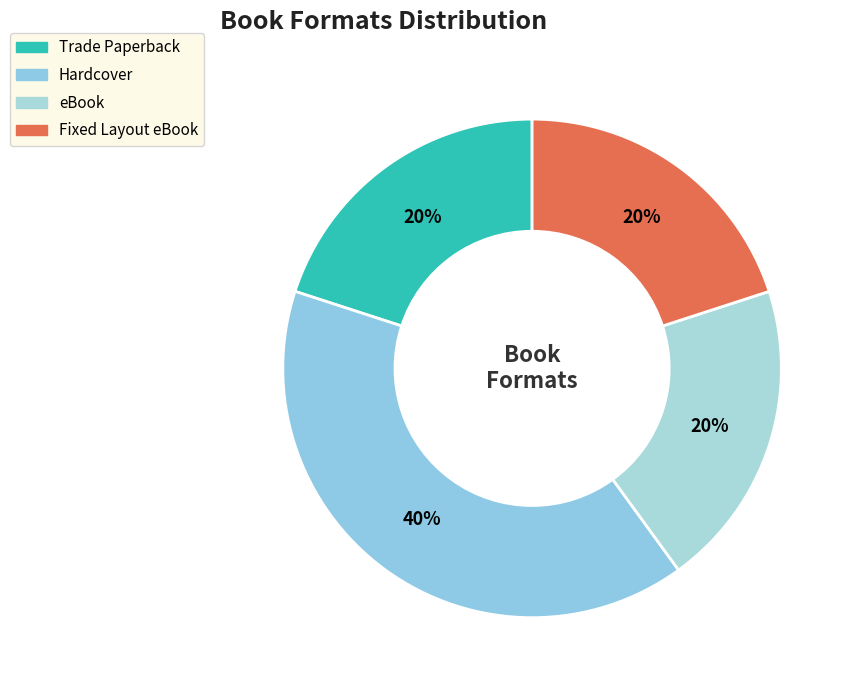

Count the number of slices in the pie.

4